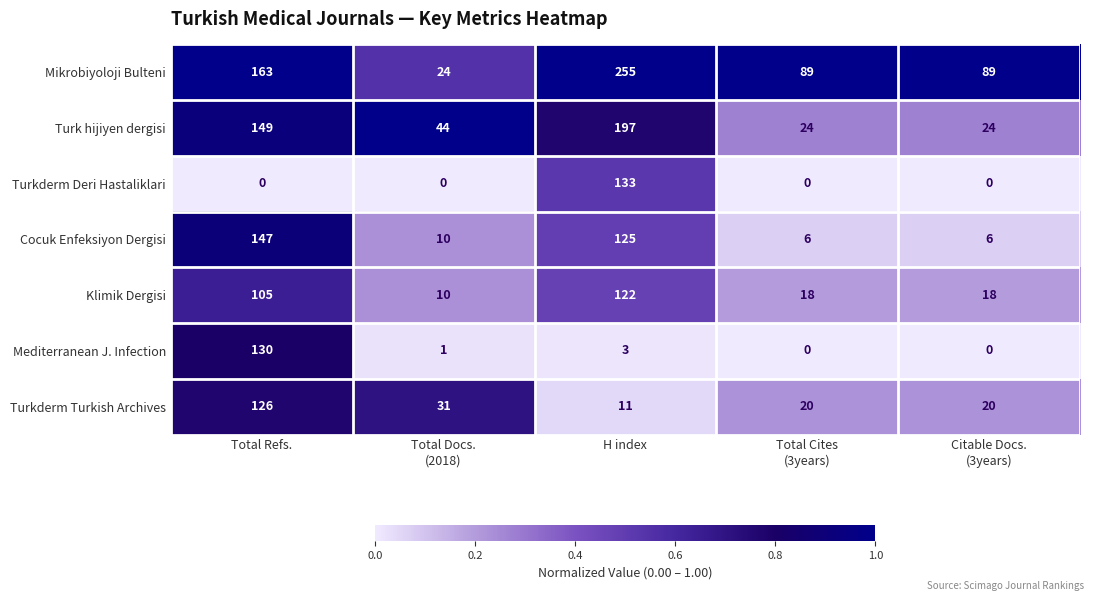

Rank the series by their maximum value, from highest to lowest.

Mikrobiyoloji Bulteni, Turk hijiyen dergisi, Cocuk Enfeksiyon Dergisi, Turkderm Deri Hastaliklari, Mediterranean J. Infection, Turkderm Turkish Archives, Klimik Dergisi